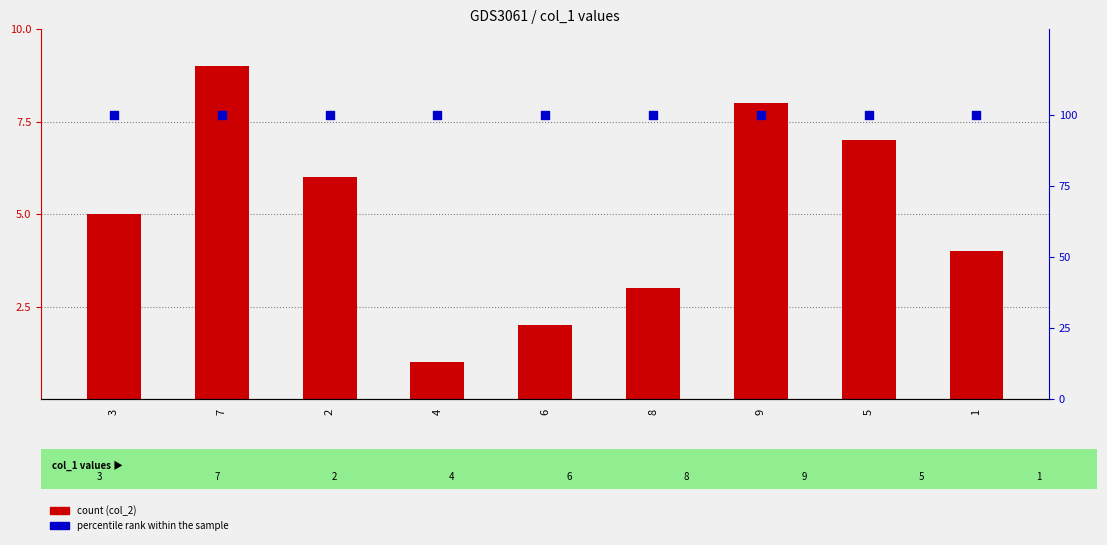

Which series reaches the maximum Y coordinate?

percentile rank